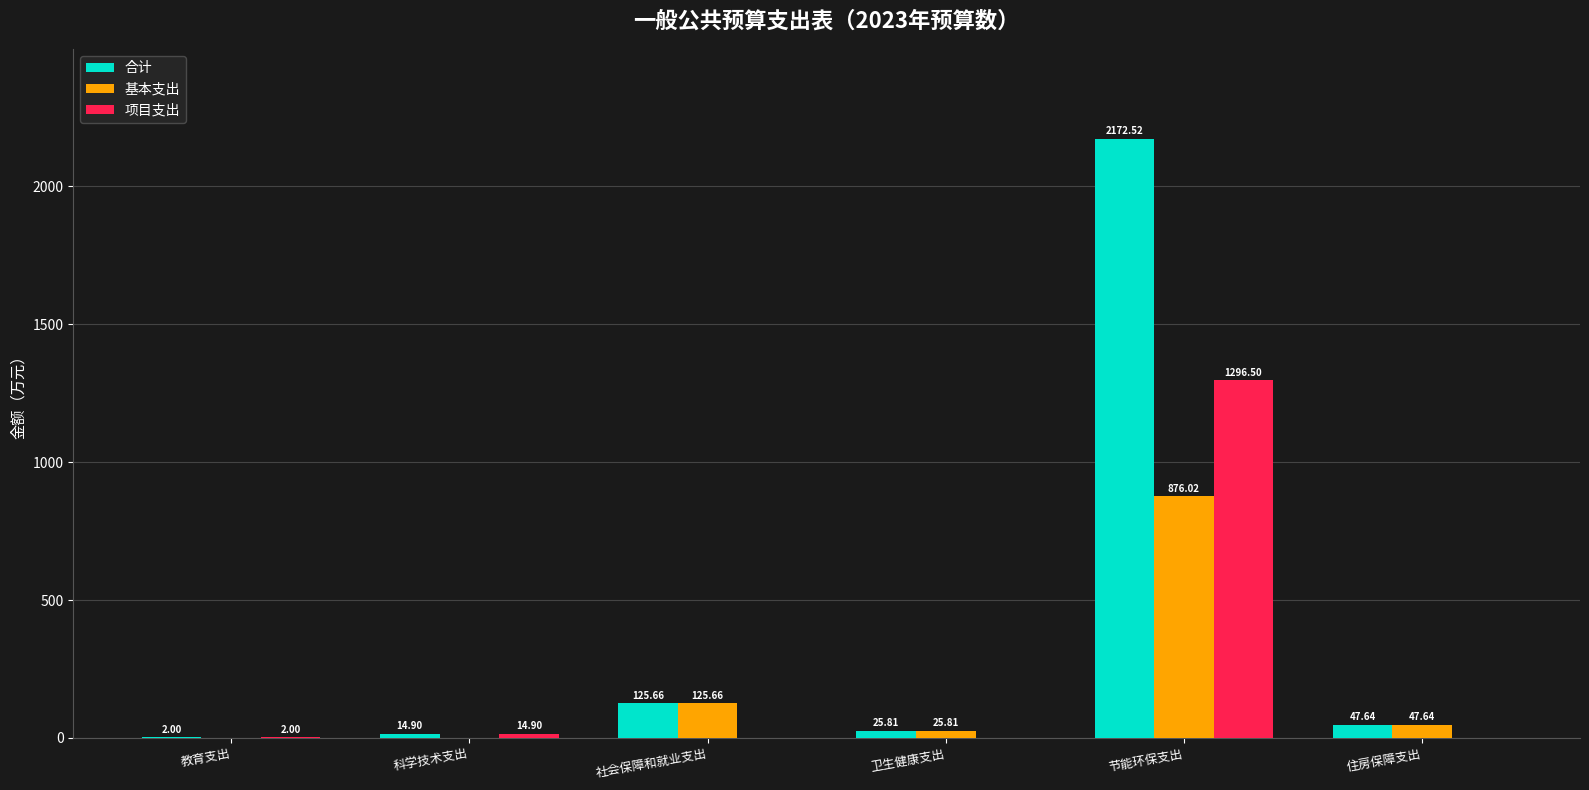

What is the sum of the 基本支出 values at 教育支出 and 社会保障和就业支出?

125.7